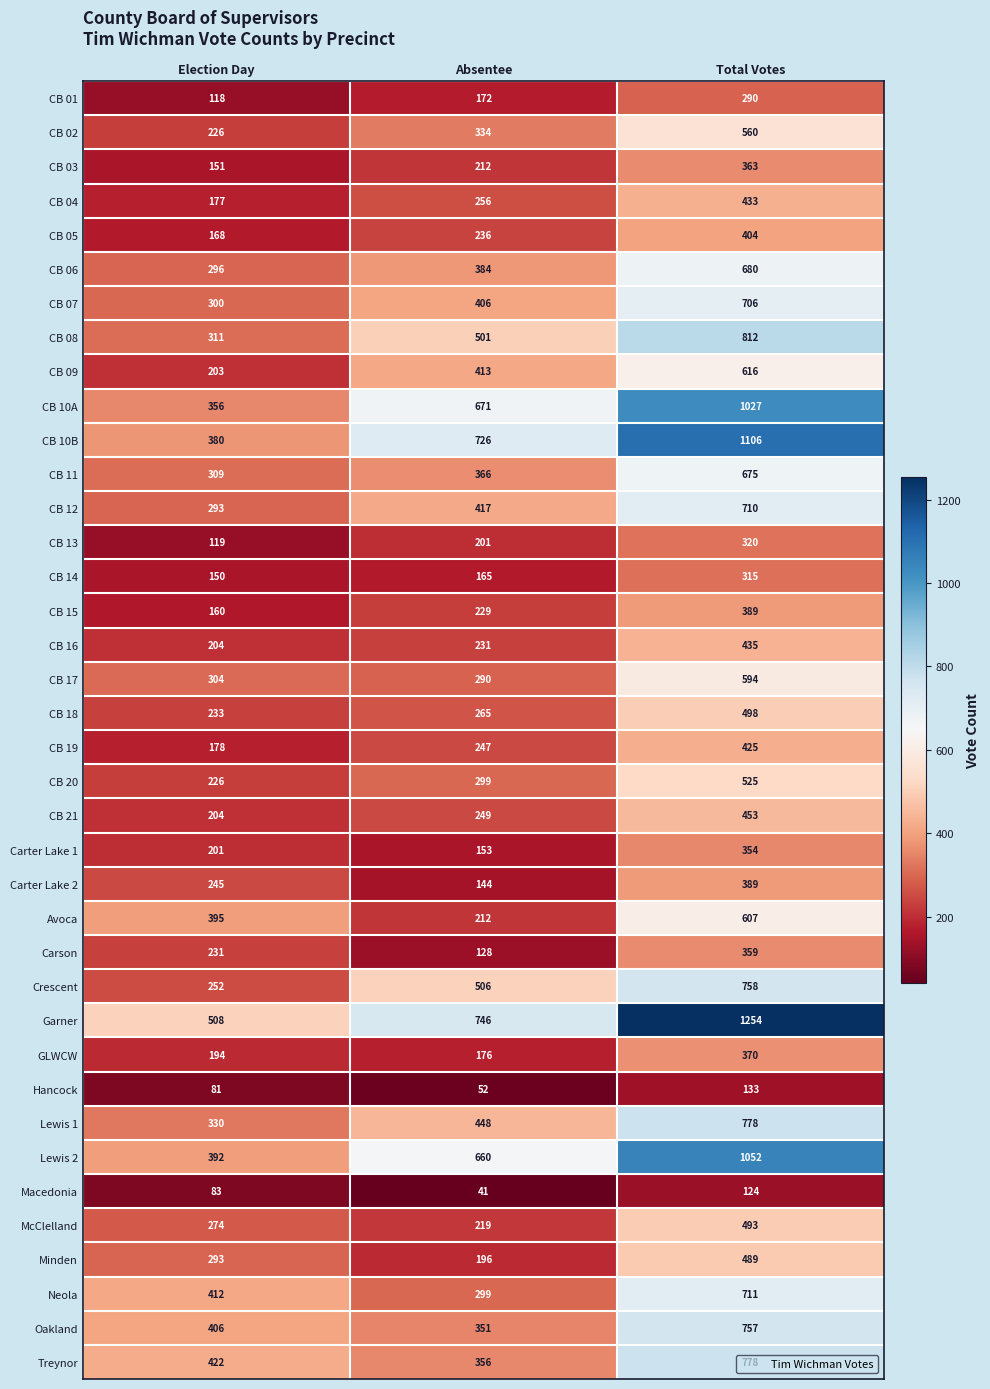

The value of Crescent at Total Votes is 439. True or false?

False